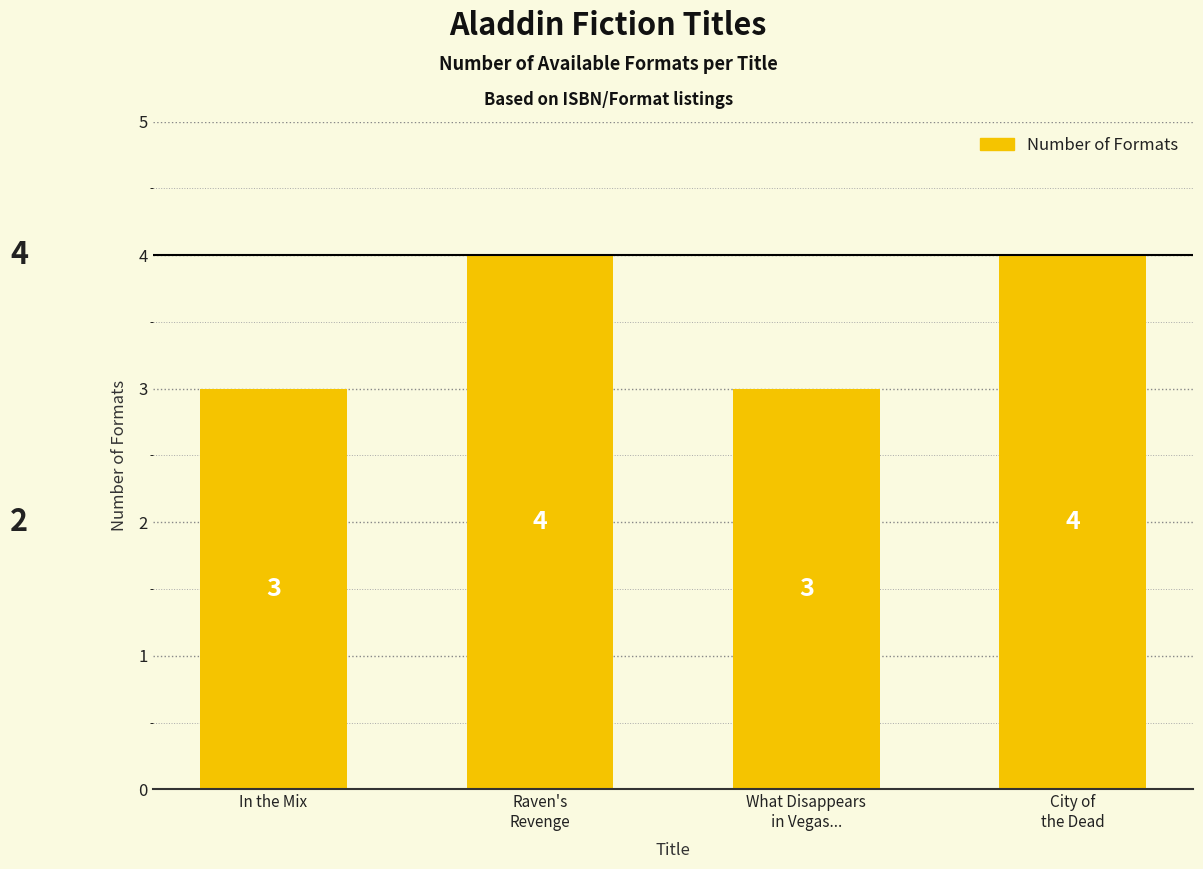

Reading right to left, list all the values displayed in this chart.

City of
the Dead=4	What Disappears
in Vegas...=3	Raven's
Revenge=4	In the Mix=3